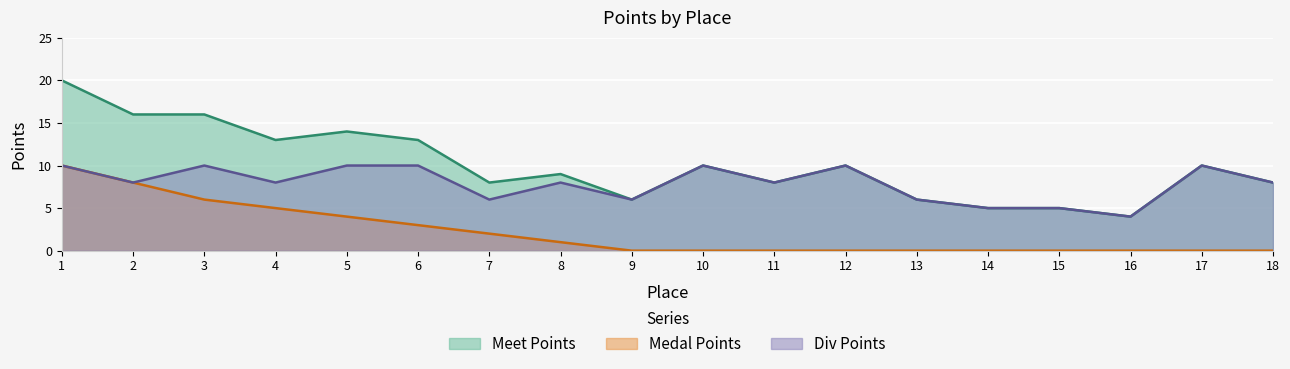

Which series changed the most between 7 and 12?

Div Points